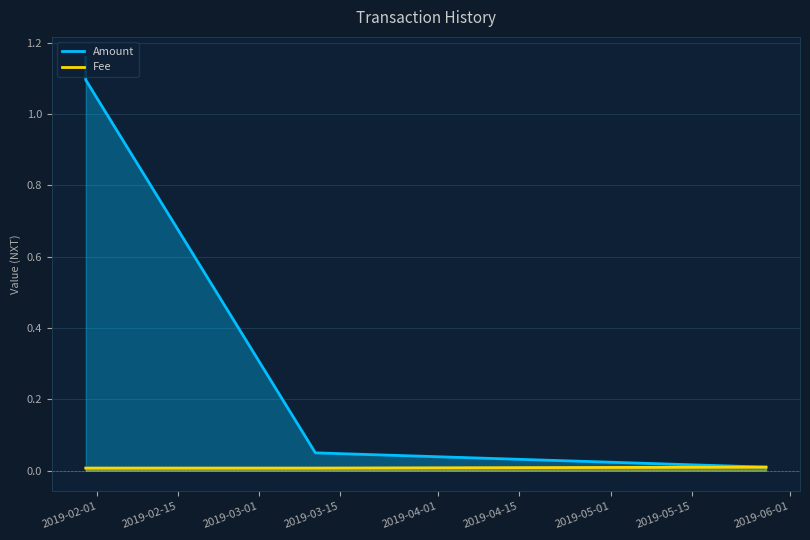

True or false: Fee and Amount cross at least once.

False